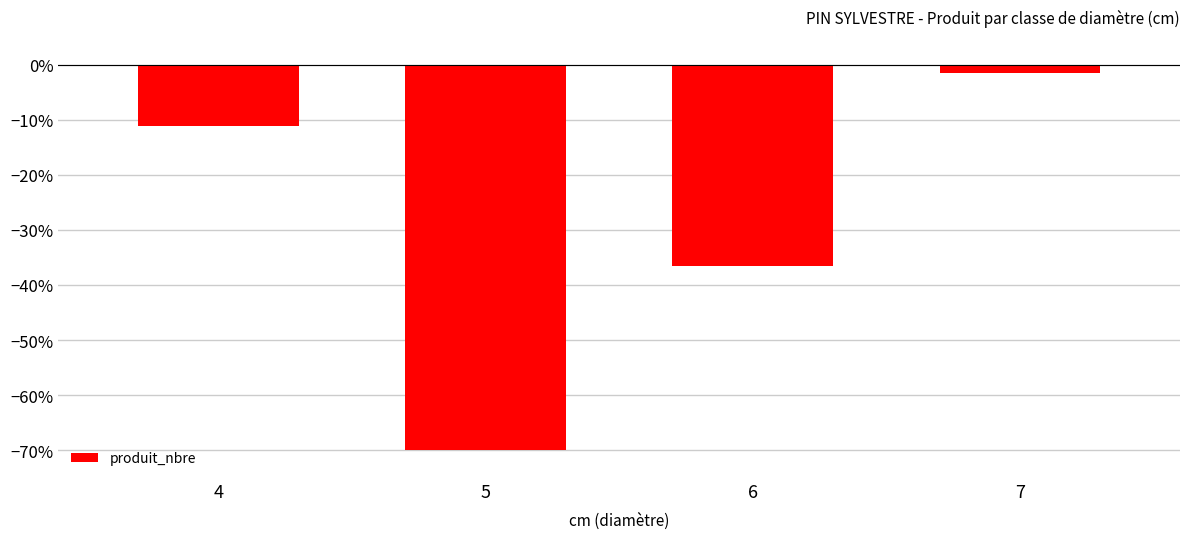

Read the value at 7.

-1.6